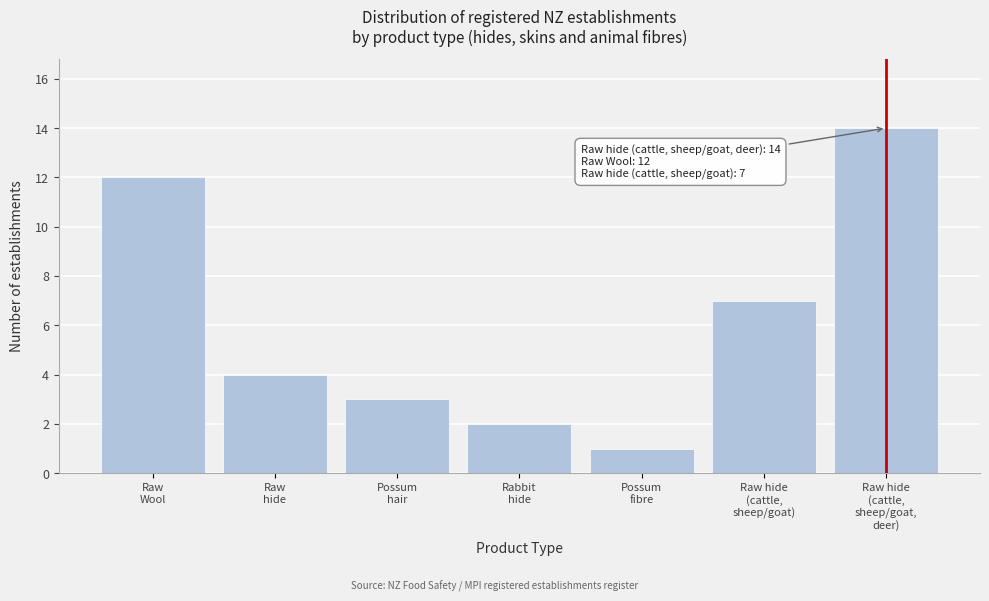

Reading left to right, extract all data points from this chart.

12	4	3	2	1	7	14